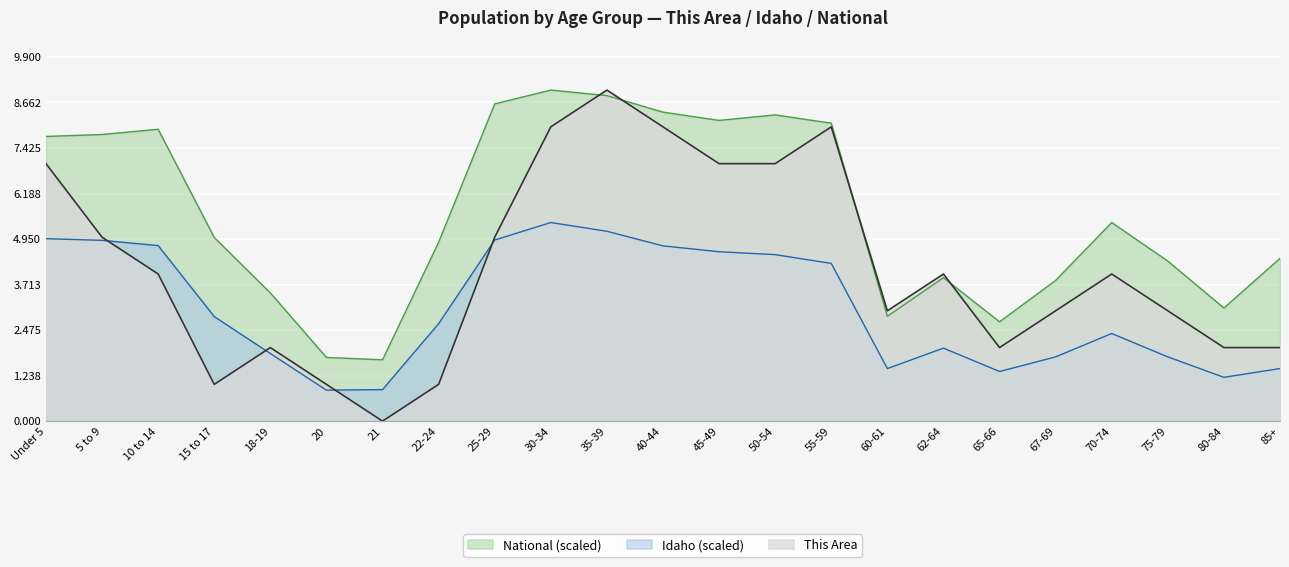

At which category does Idaho reach its first local valley?

20